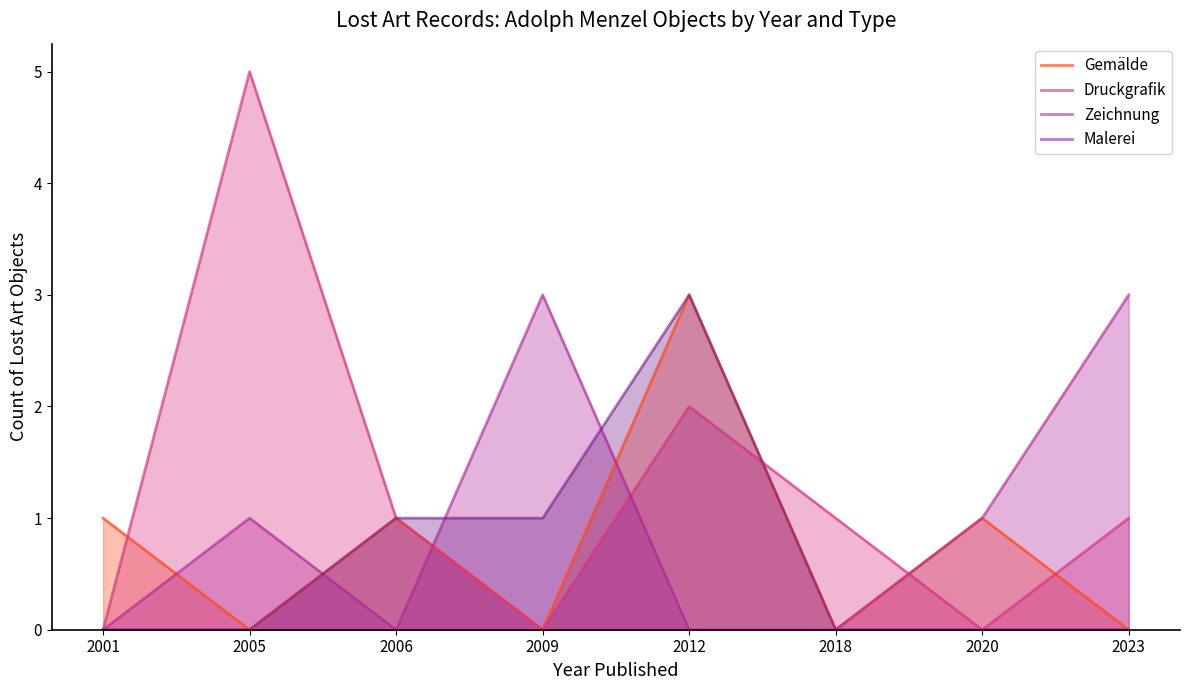

Which series changed the most between 2009 and 2012?

Gemälde